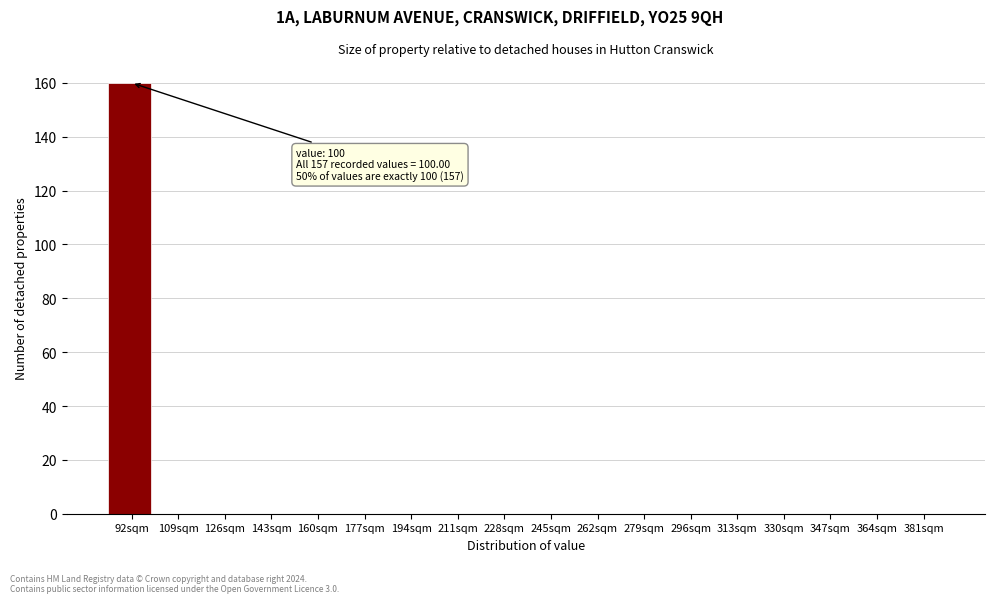

Which range on the x-axis has the tallest bar?

83.5 to 100.5